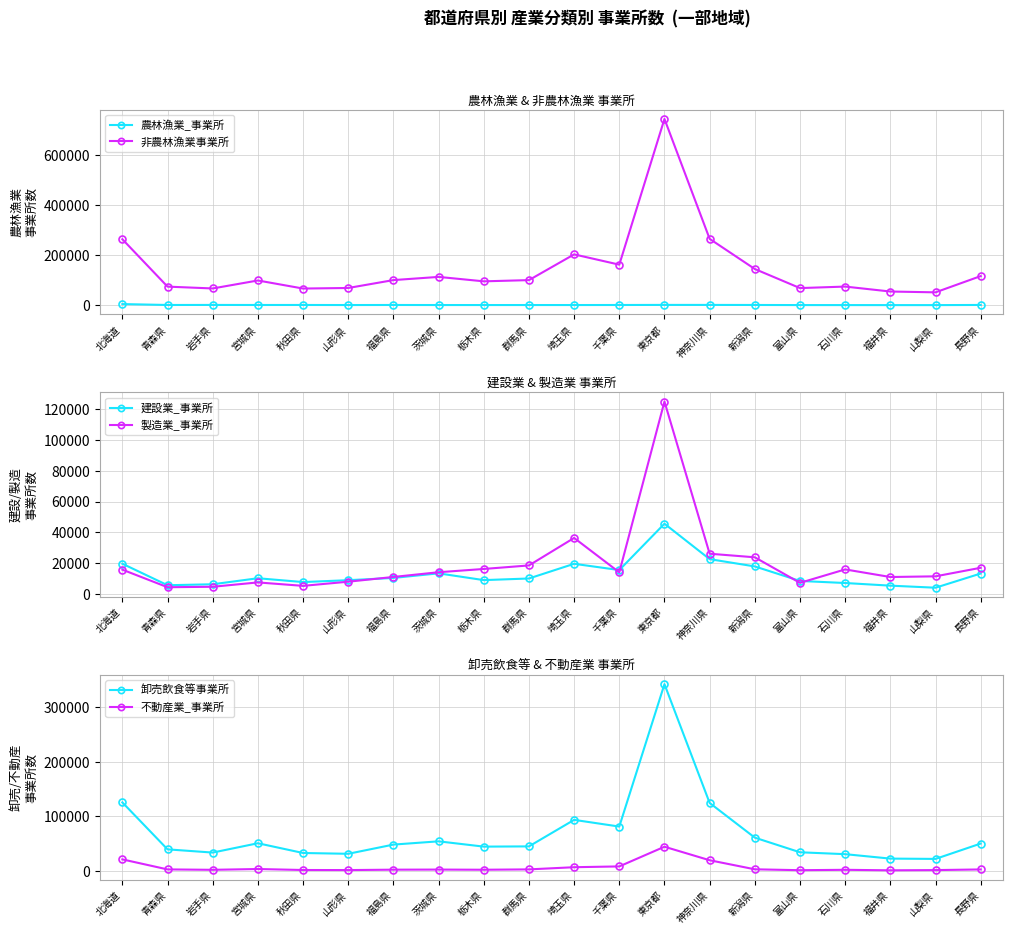

Rank the series at 新潟県 from lowest to highest value.

農林漁業_事業所, 不動産業_事業所, 建設業_事業所, 製造業_事業所, 卸売飲食等事業所, 非農林漁業事業所